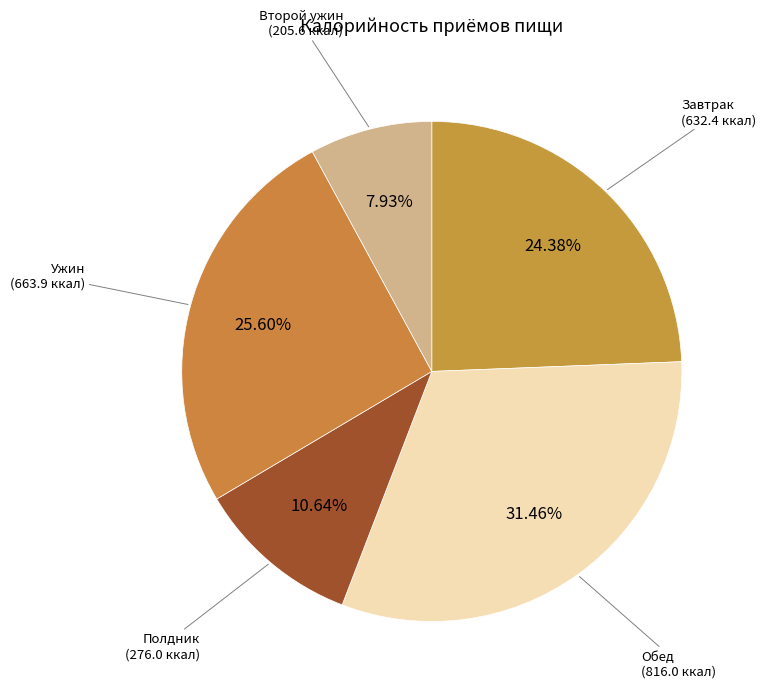

Count the number of slices in the pie.

5